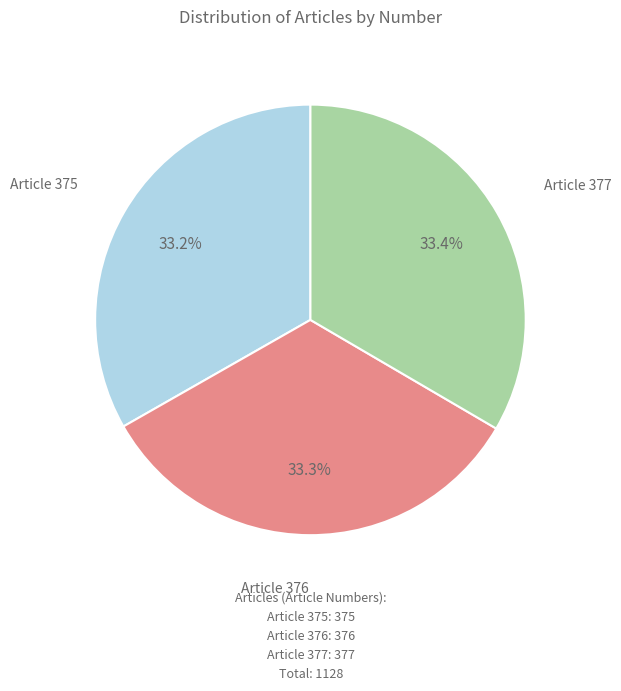

Is there any slice that represents more than half of the pie?

No